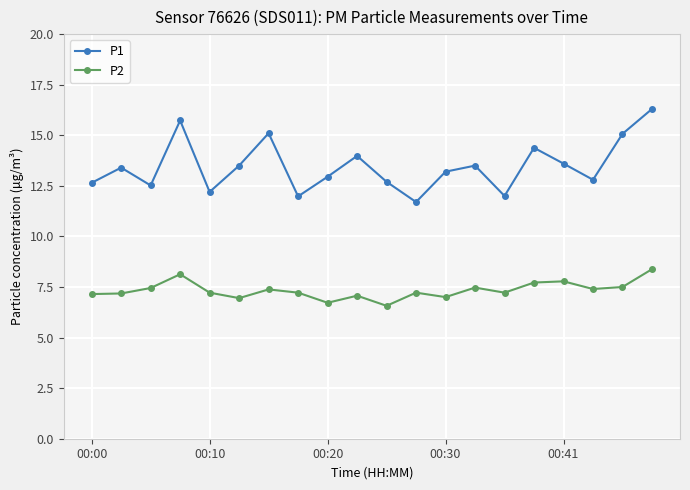

Which series has the largest range (max minus min)?

P1